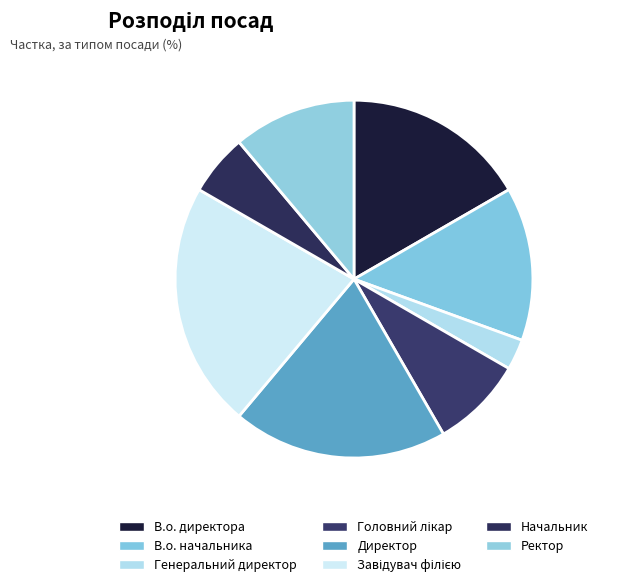

Count the number of slices in the pie.

8